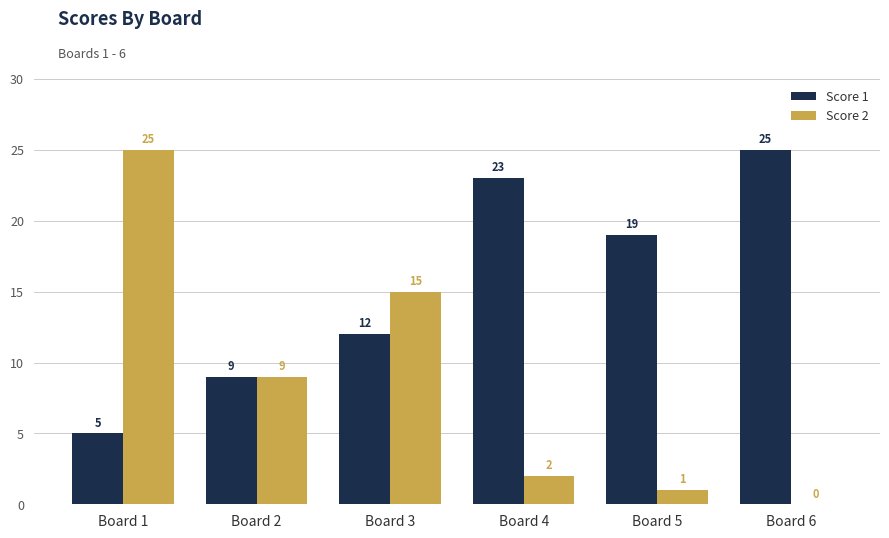

At which category is the sum across all series the highest?

Board 1